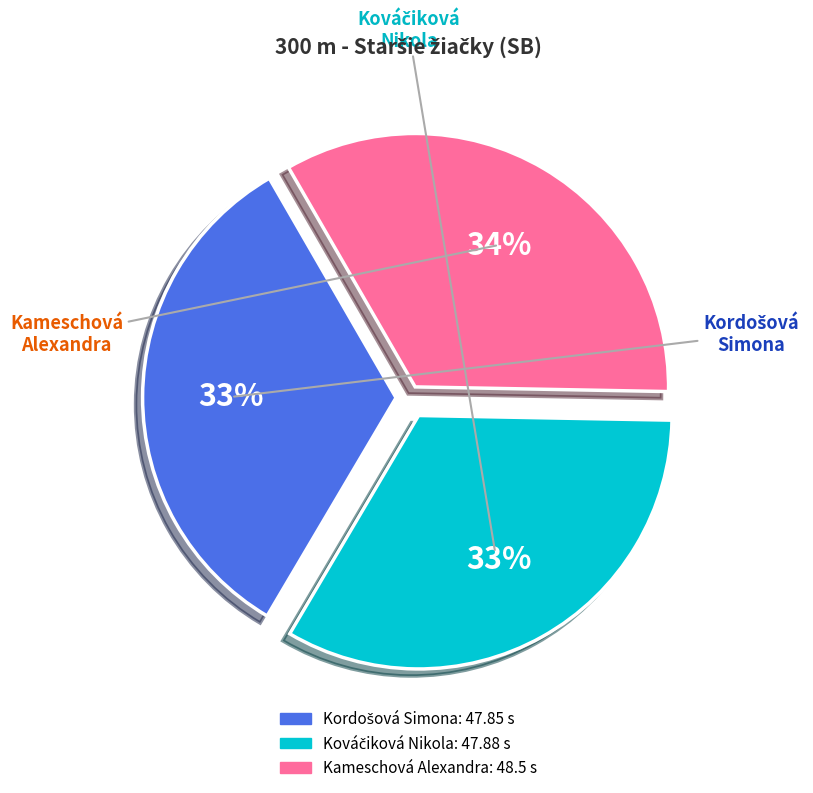

To the nearest percent, what is the average slice percentage?

33%